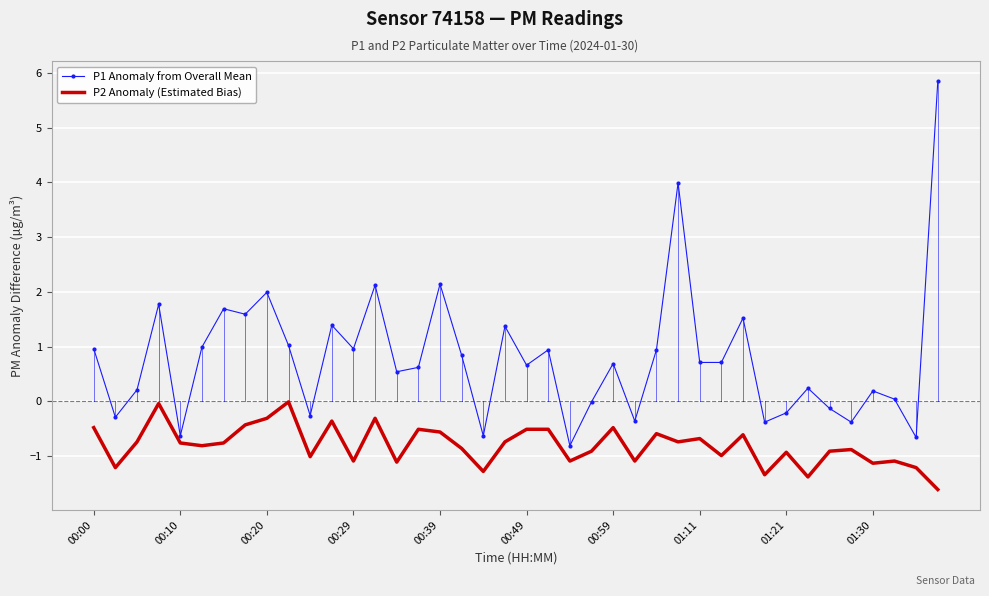

Which series has the largest total across all categories?

P1 Anomaly from Overall Mean